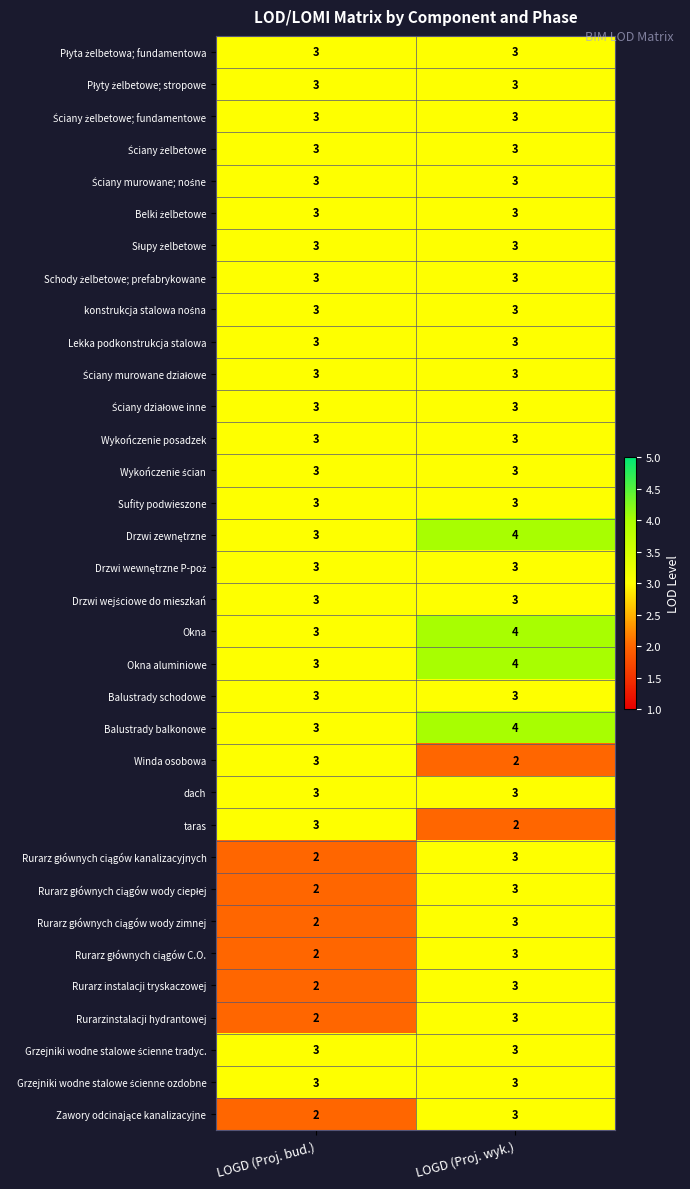

What is the average value of the dach series?

3